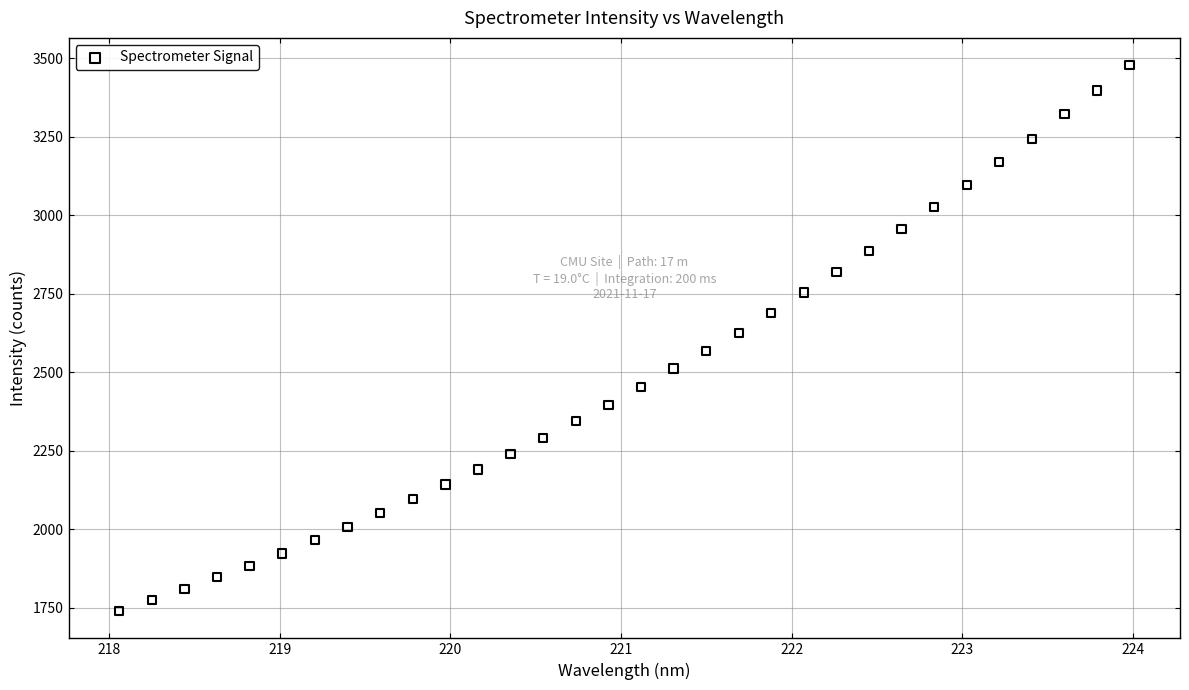

What is the range of X values (max minus min)?

5.9